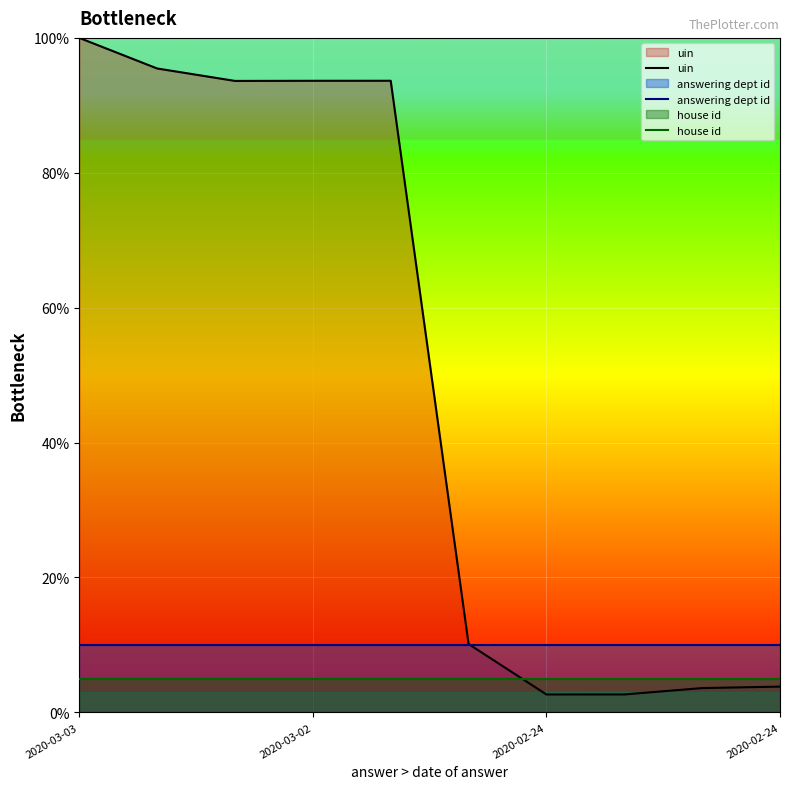

What is the sum of all uin values?

499.2